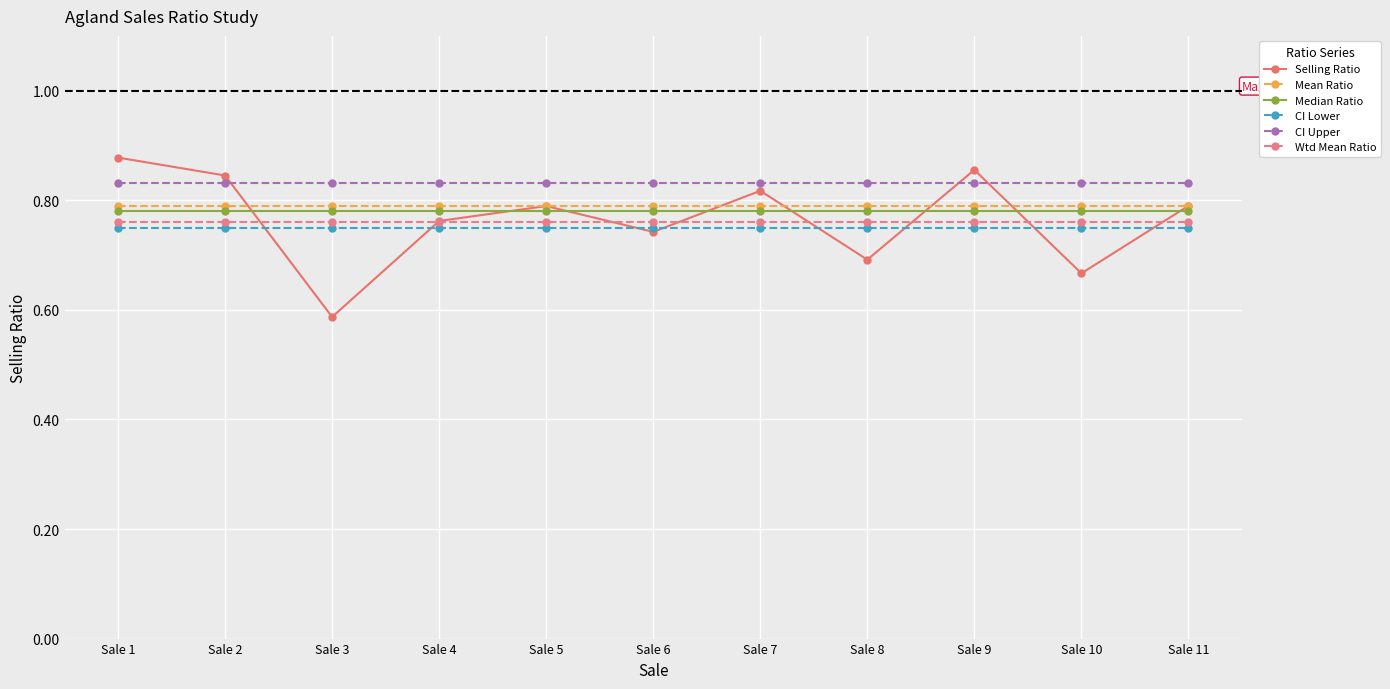

Count the Selling Ratio values in the range 0 to 1.

11